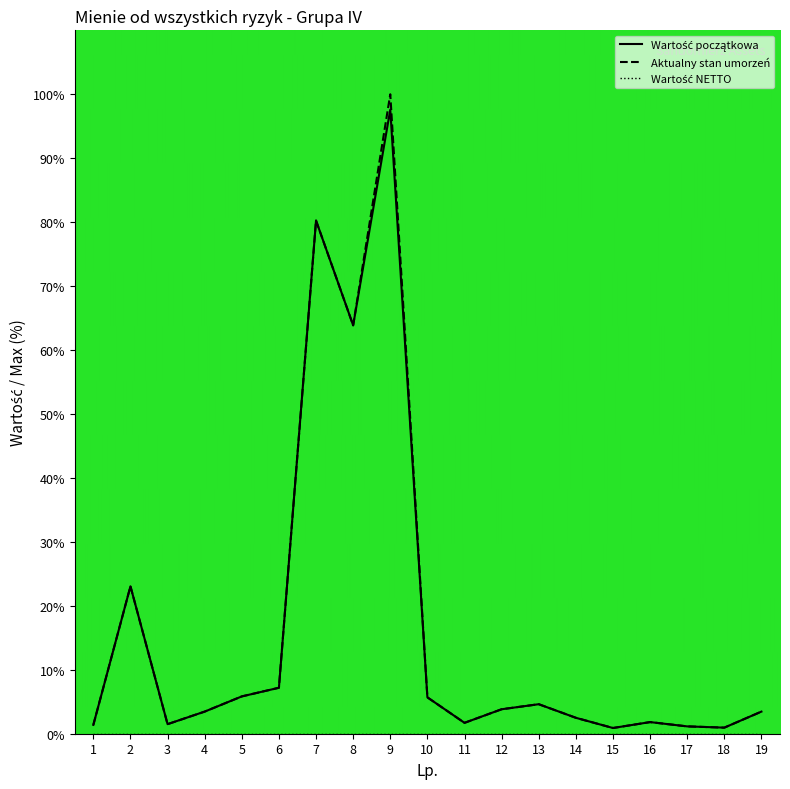

True or false: Aktualny stan umorzeń and Wartość początkowa intersect in this chart.

False